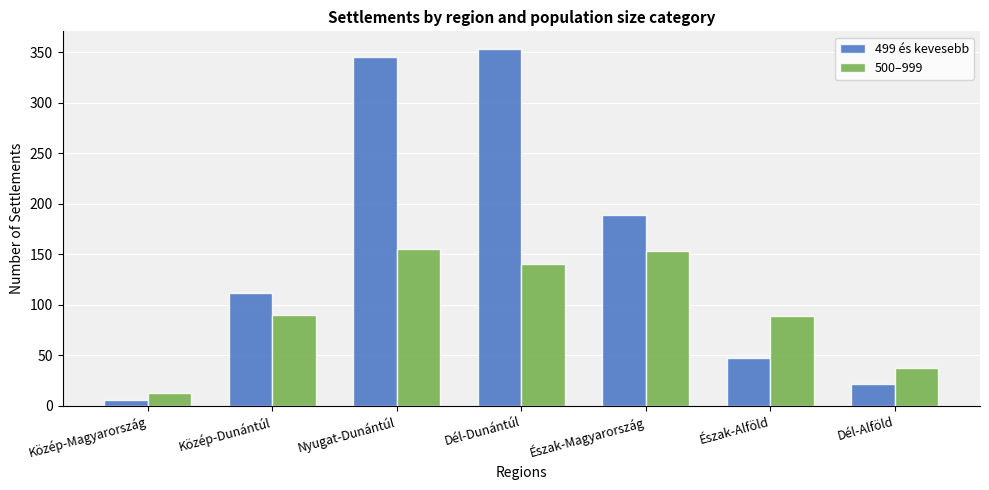

What are all the series names shown in the legend?

499 és kevesebb, 500–999